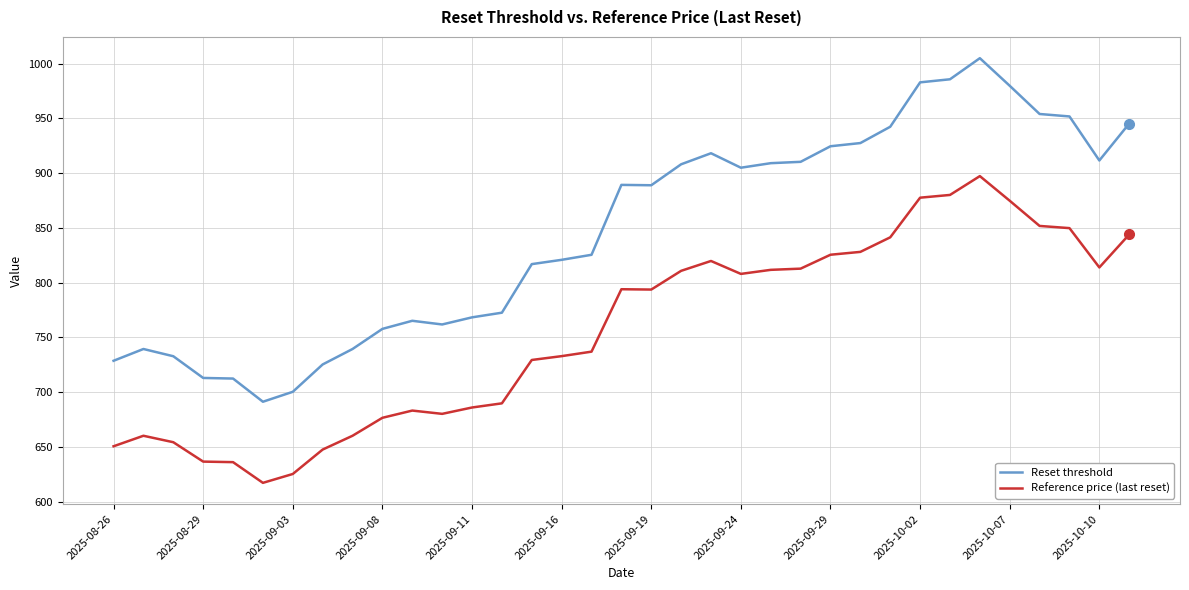

True or false: Reset threshold and Reference price (last reset) cross at least once.

False